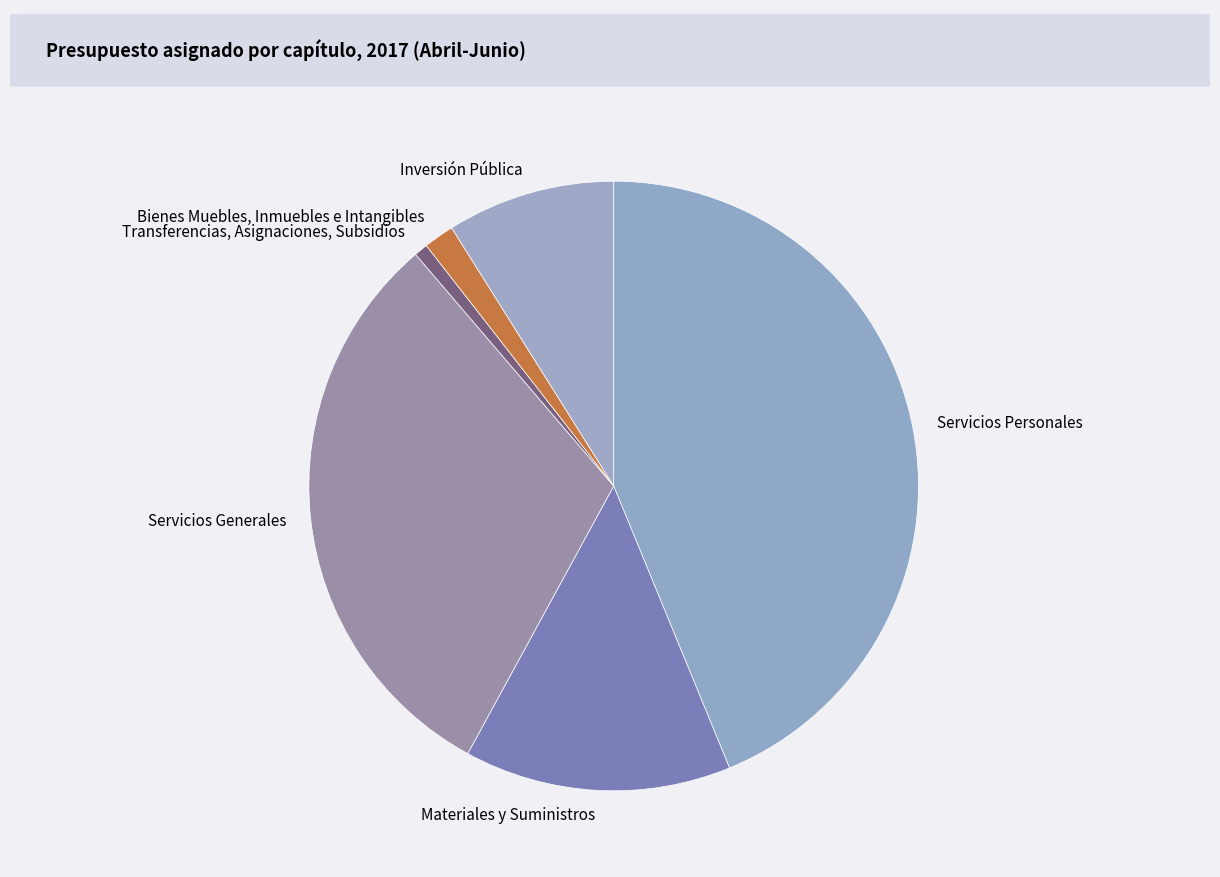

Rank the categories by value from lowest to highest.

Transferencias, Asignaciones, Subsidios, Bienes Muebles, Inmuebles e Intangibles, Inversión Pública, Materiales y Suministros, Servicios Generales, Servicios Personales